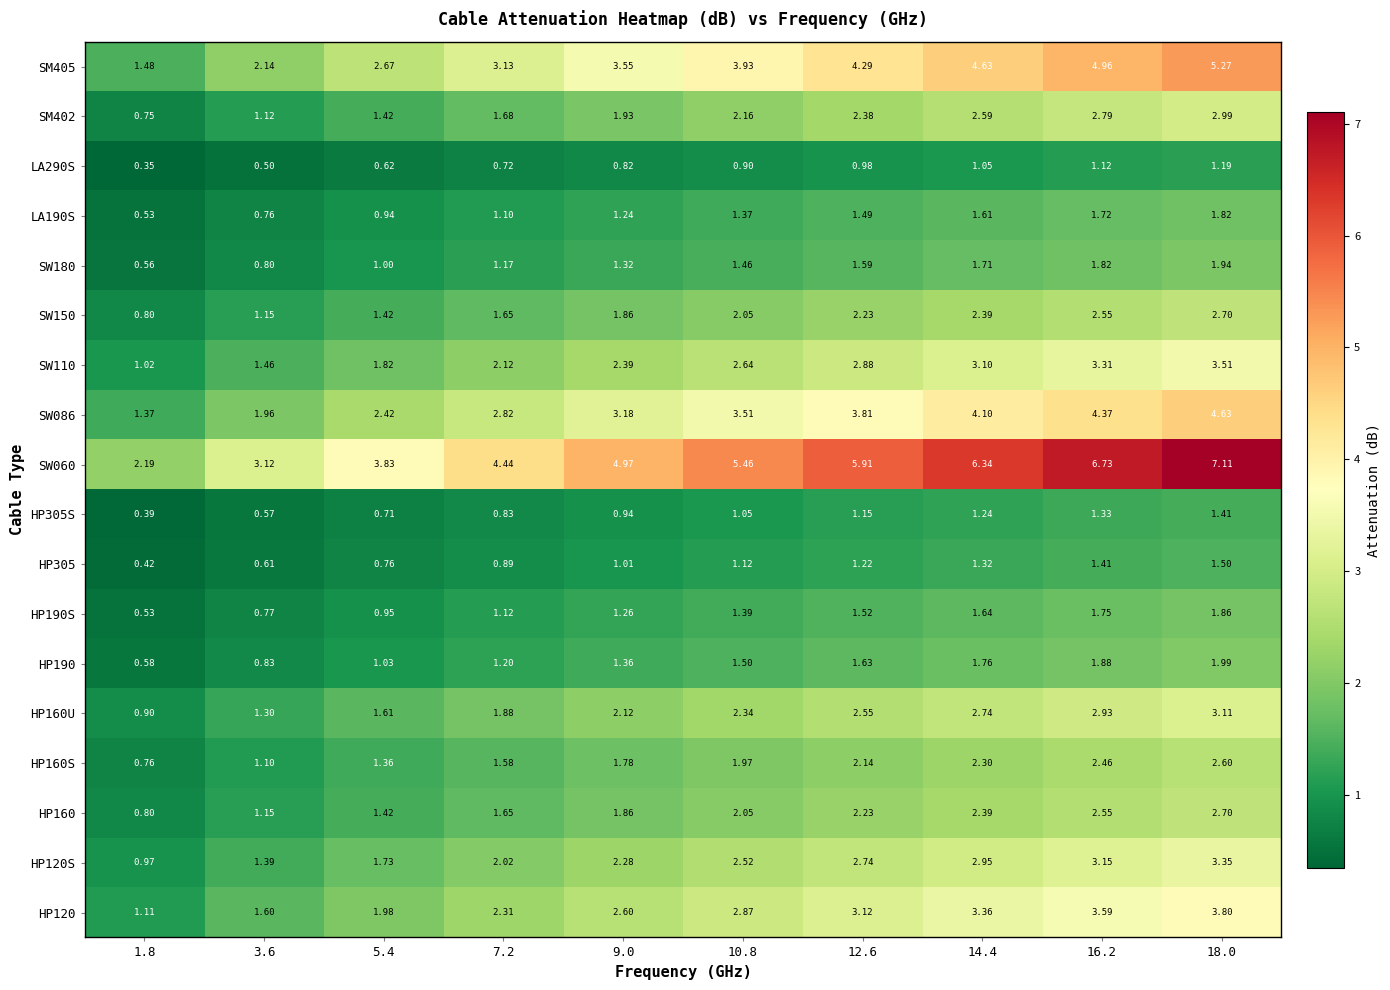

What is the greatest value displayed?

7.1